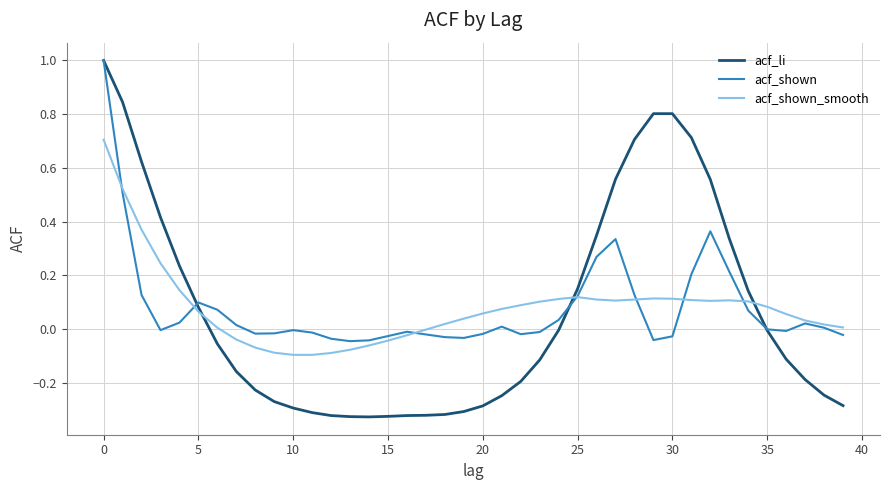

Which series has the largest range (max minus min)?

acf_li